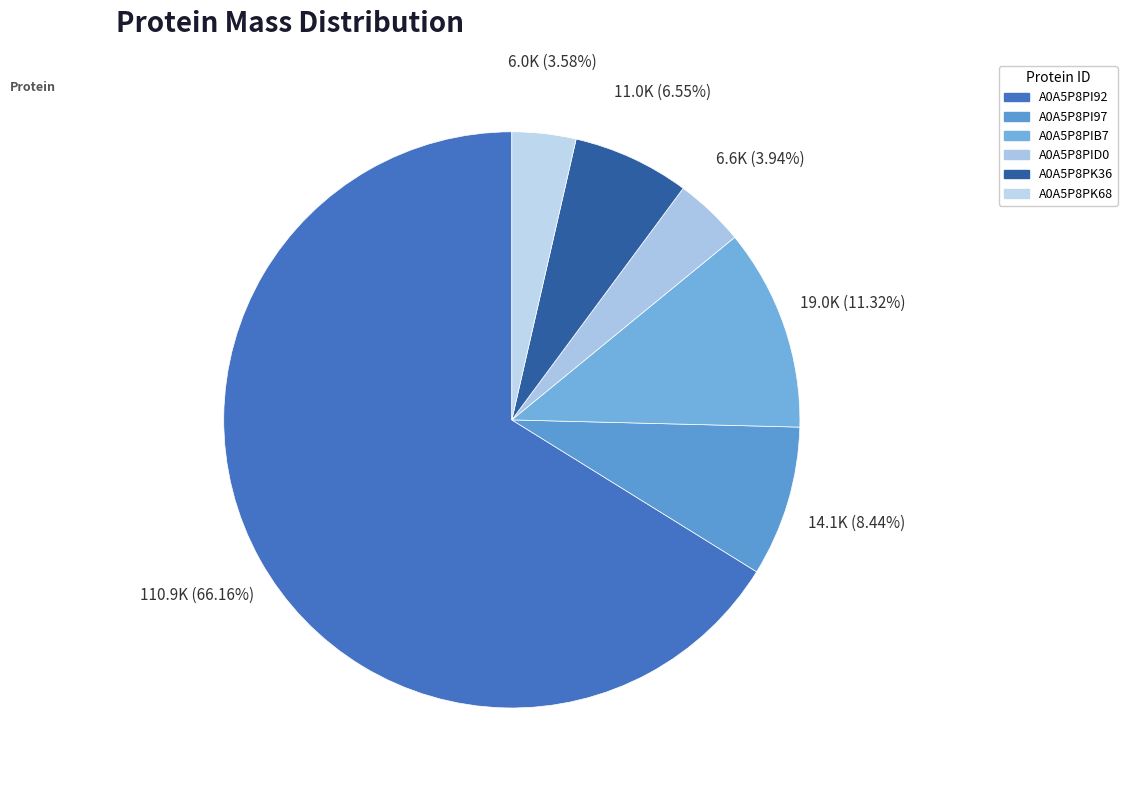

Which has a higher value, A0A5P8PK36 or A0A5P8PK68?

A0A5P8PK36